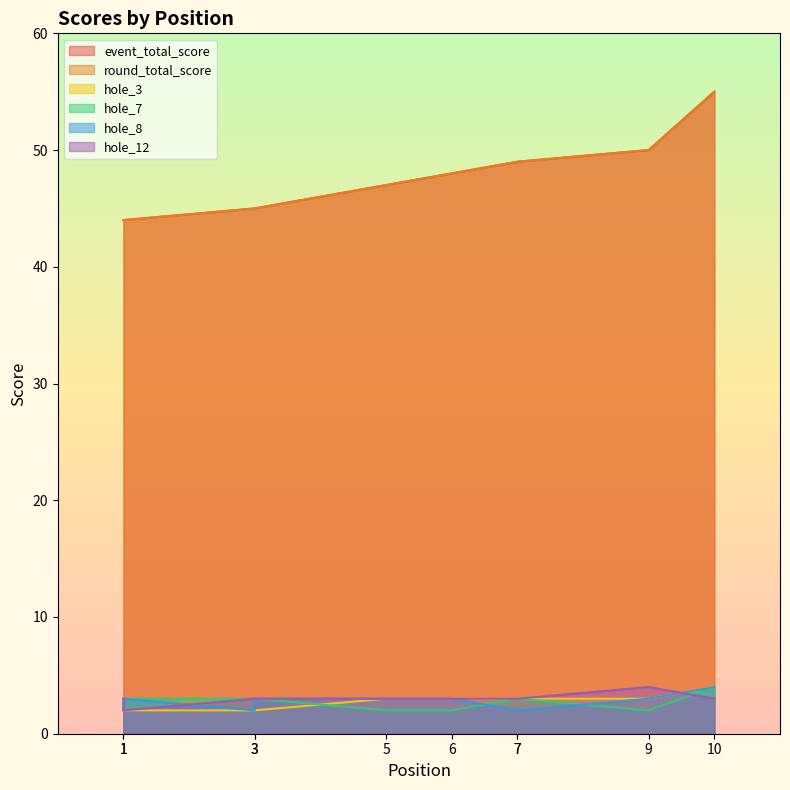

Which series has the largest total across all categories?

event_total_score